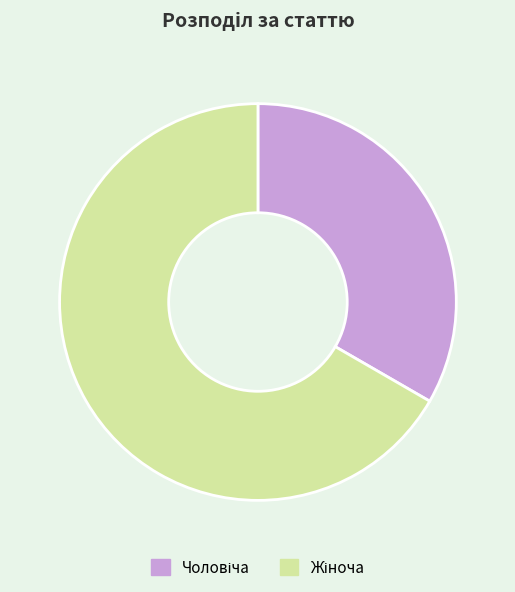

How many slices are in this pie chart?

2